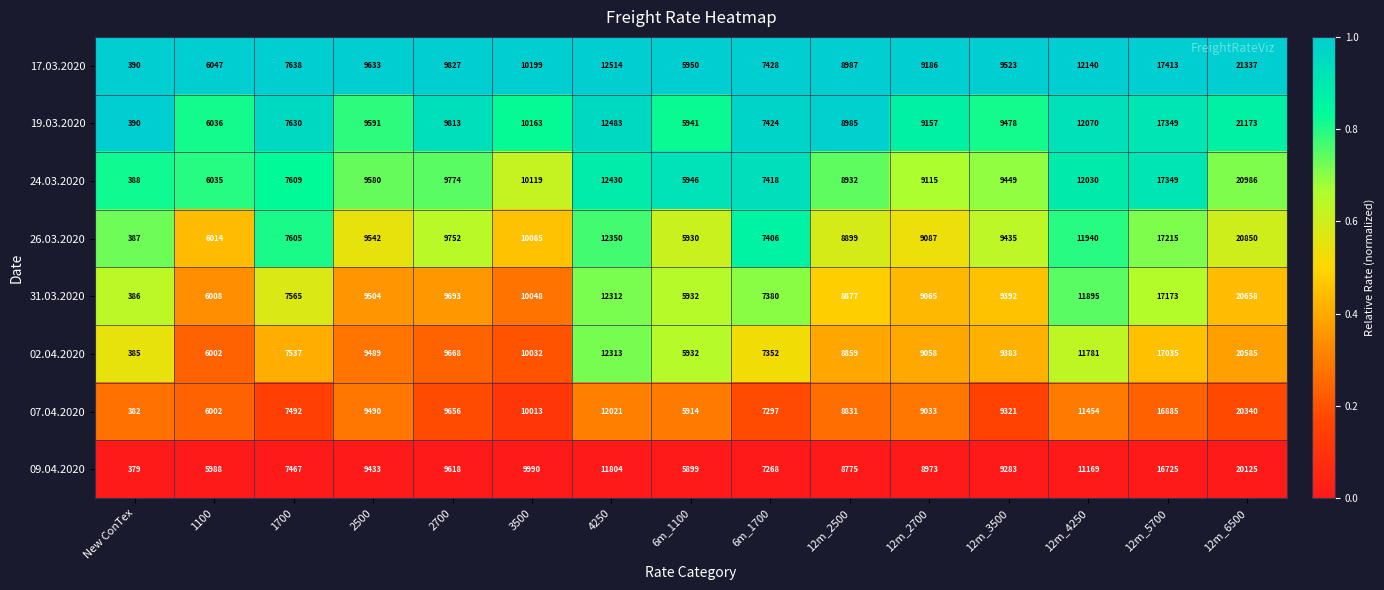

What is the total value across all series at 2500?

76262